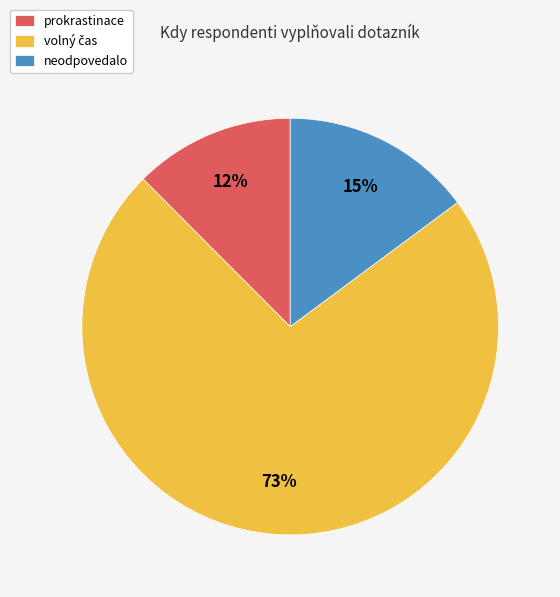

Does any single category account for the majority?

Yes